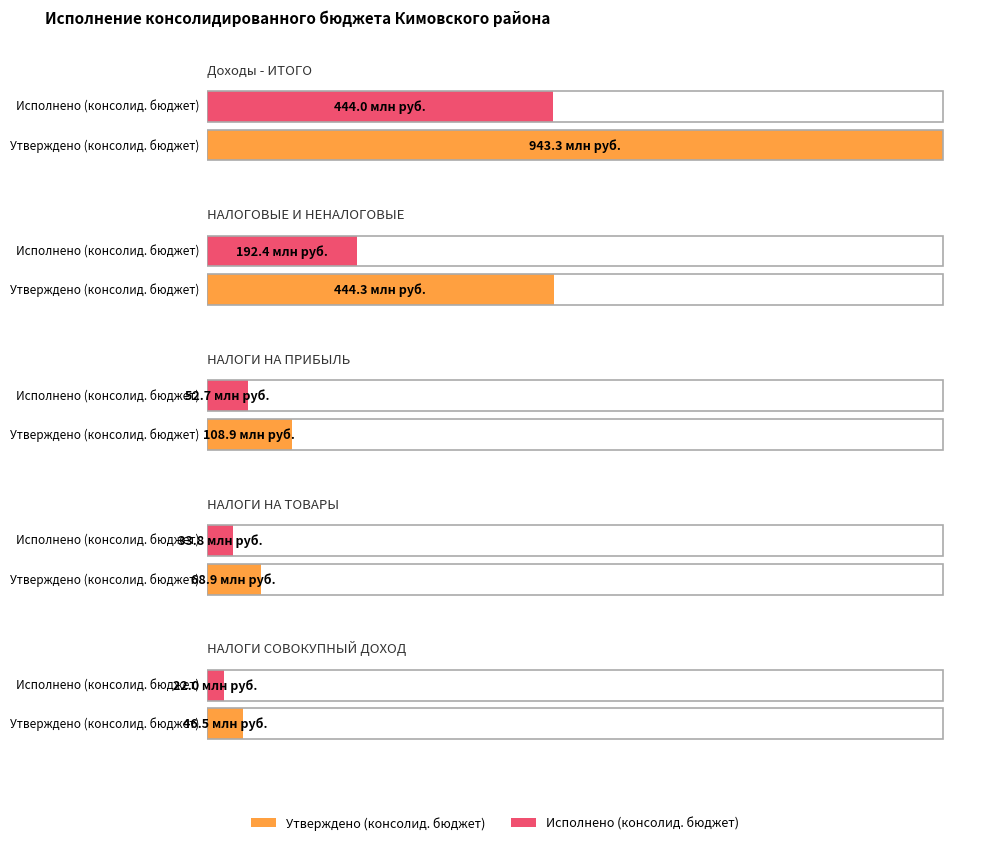

Reading left to right, transcribe all the data shown in this chart.

Утверждено (консолид. бюджет): Доходы - ИТОГО=943322351.2	НАЛОГОВЫЕ И НЕНАЛОГОВЫЕ=444331190.0	НАЛОГИ НА ПРИБЫЛЬ=108926800.0	НАЛОГИ НА ТОВАРЫ=68871000.0	НАЛОГИ СОВОКУПНЫЙ ДОХОД=46464200.0
Исполнено (консолид. бюджет): Доходы - ИТОГО=443980320.0	НАЛОГОВЫЕ И НЕНАЛОГОВЫЕ=192389845.3	НАЛОГИ НА ПРИБЫЛЬ=52684656.4	НАЛОГИ НА ТОВАРЫ=33796659.4	НАЛОГИ СОВОКУПНЫЙ ДОХОД=21976045.0